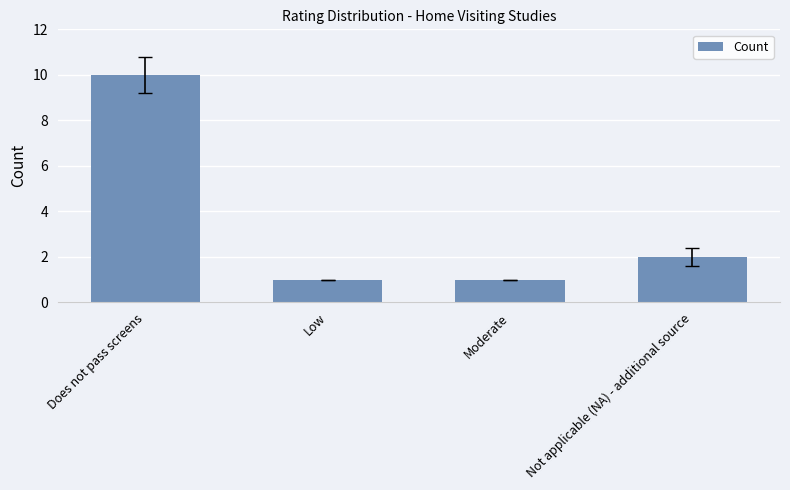

Count the number of data series in this chart.

1